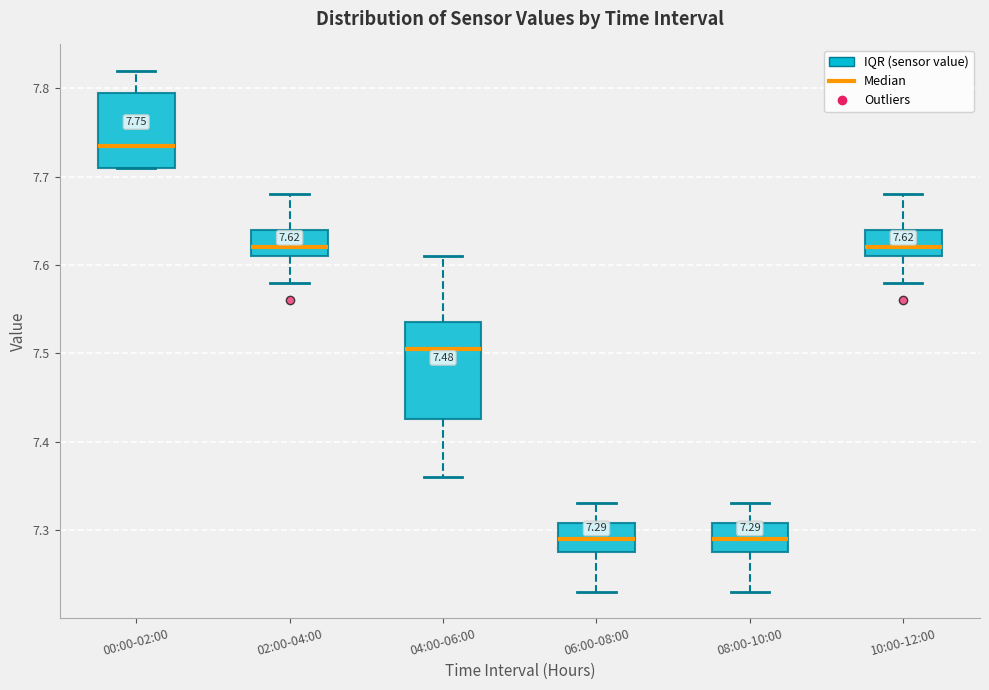

Comparing the boxes themselves (not the whiskers), which one is the tallest?

04:00-06:00